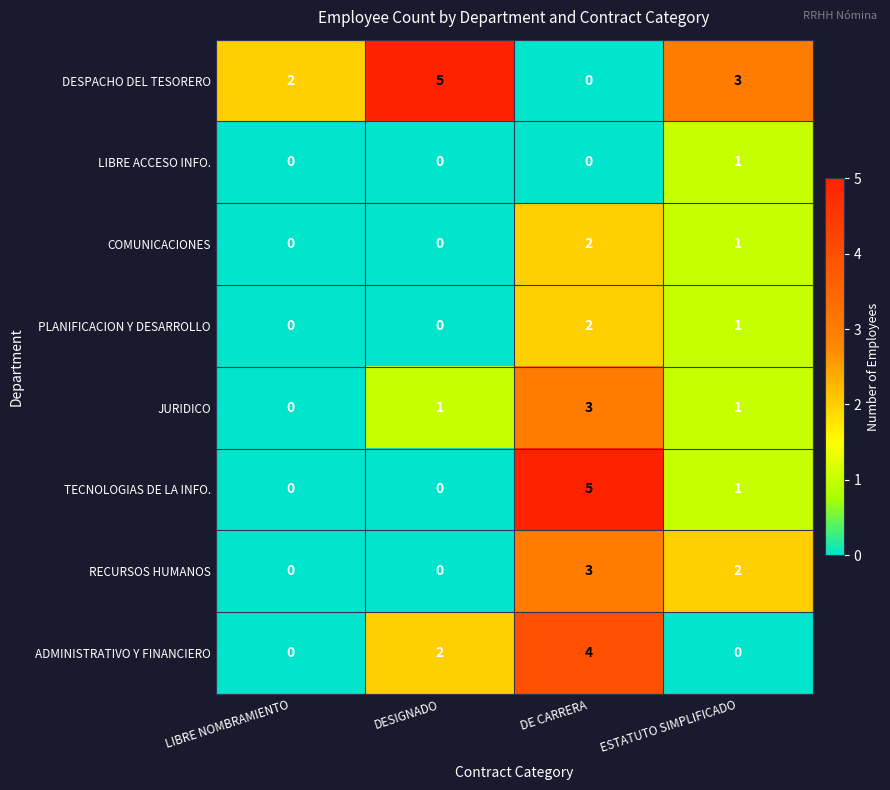

Where is DESPACHO DEL TESORERO nearest to the value 2?

LIBRE NOMBRAMIENTO